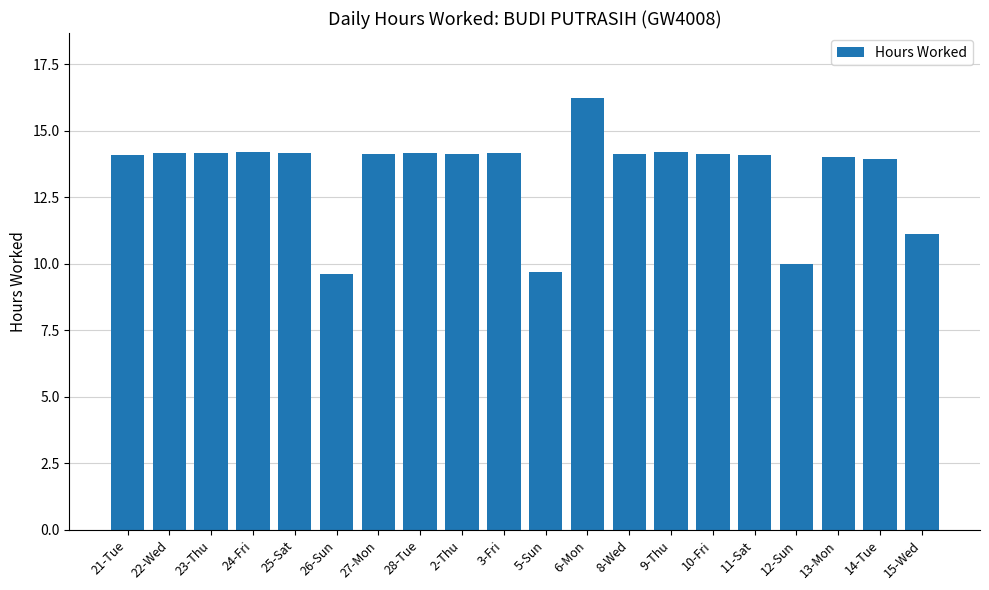

What is the label of the 3rd bar from the right?

13-Mon